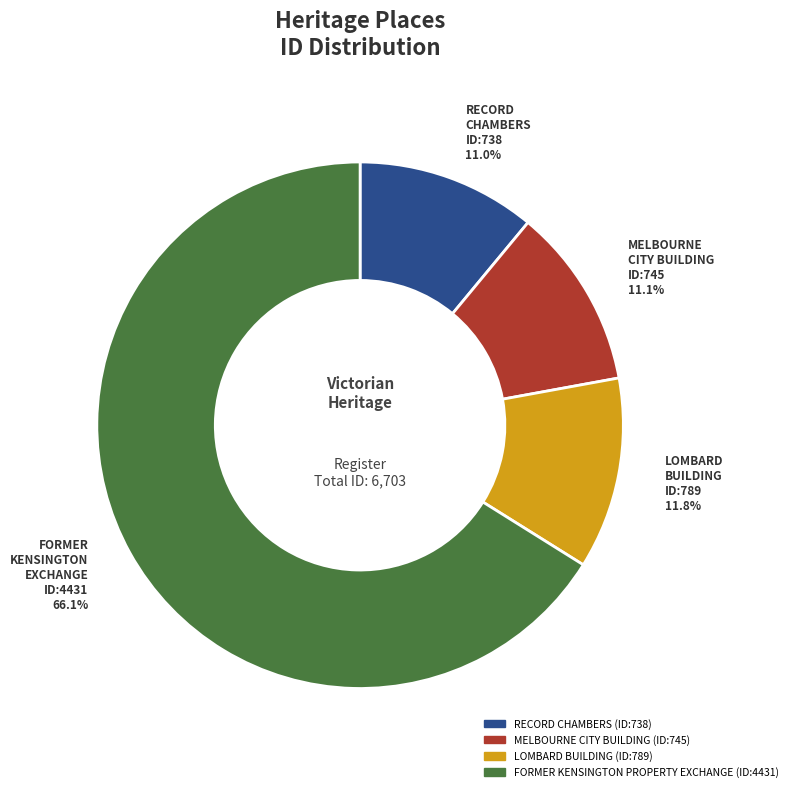

Does any single category account for the majority?

Yes